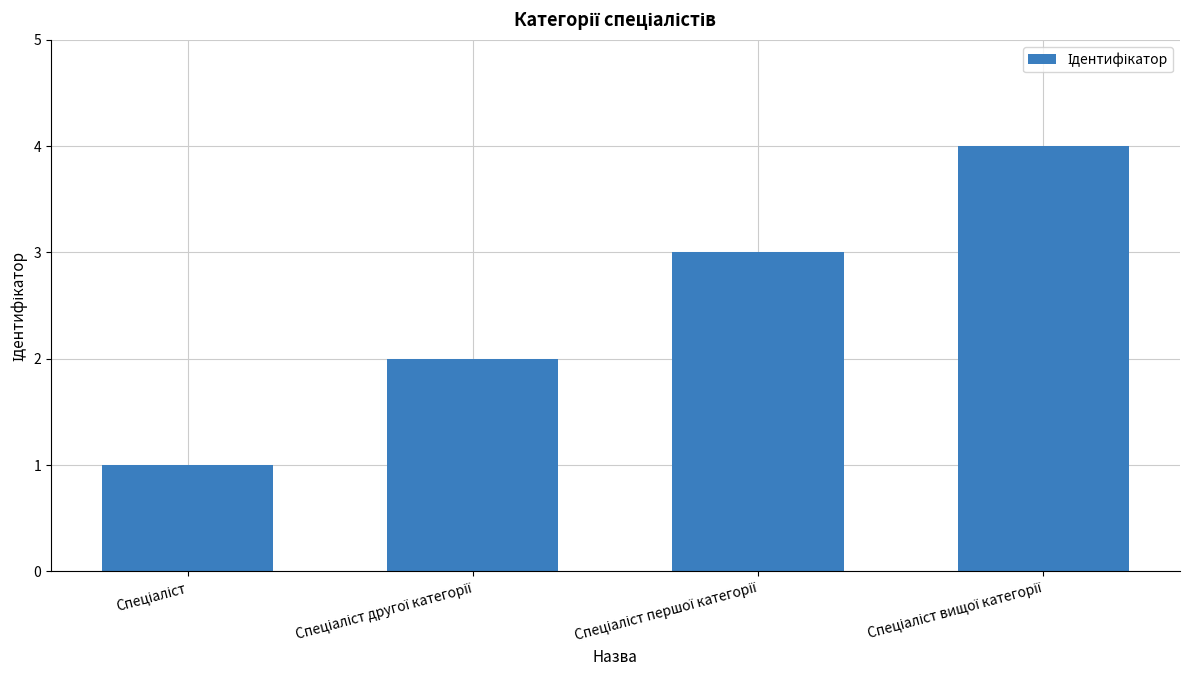

What is the greatest value displayed?

4